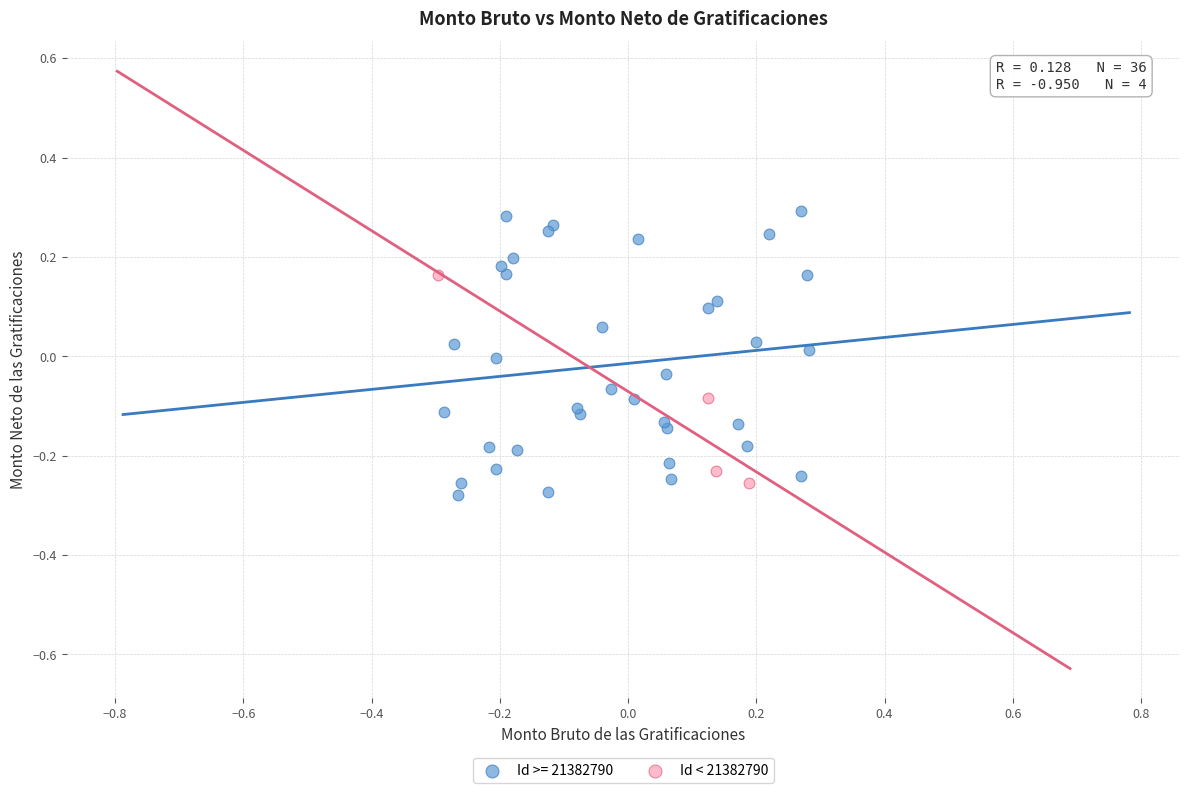

Which series has the widest spread of Y values?

Id >= 21382790